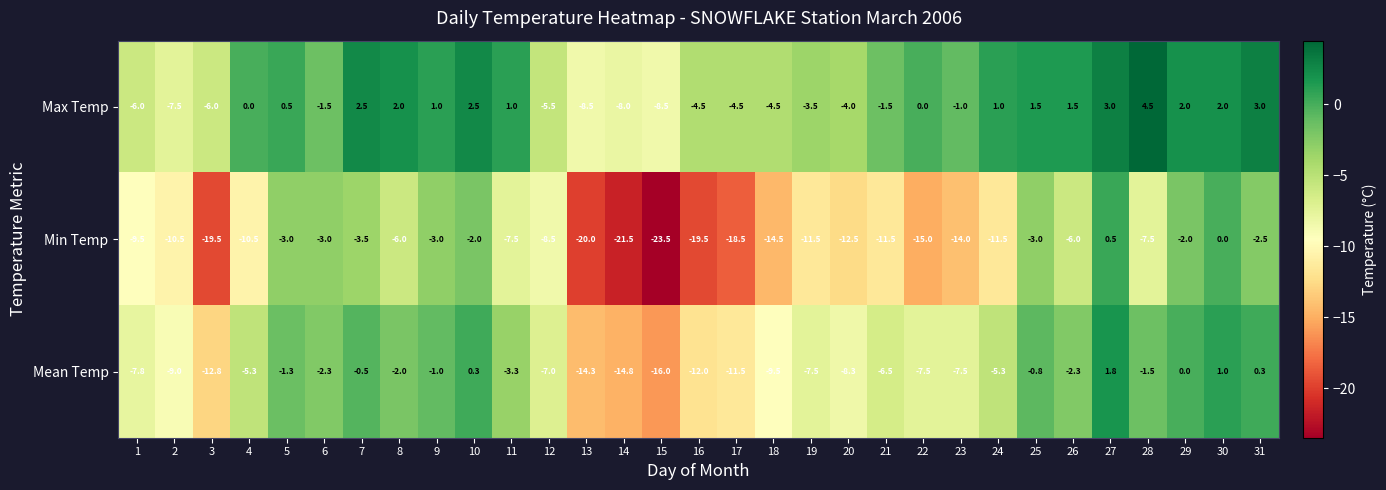

Which category has the highest value in the Max Temp series?

28